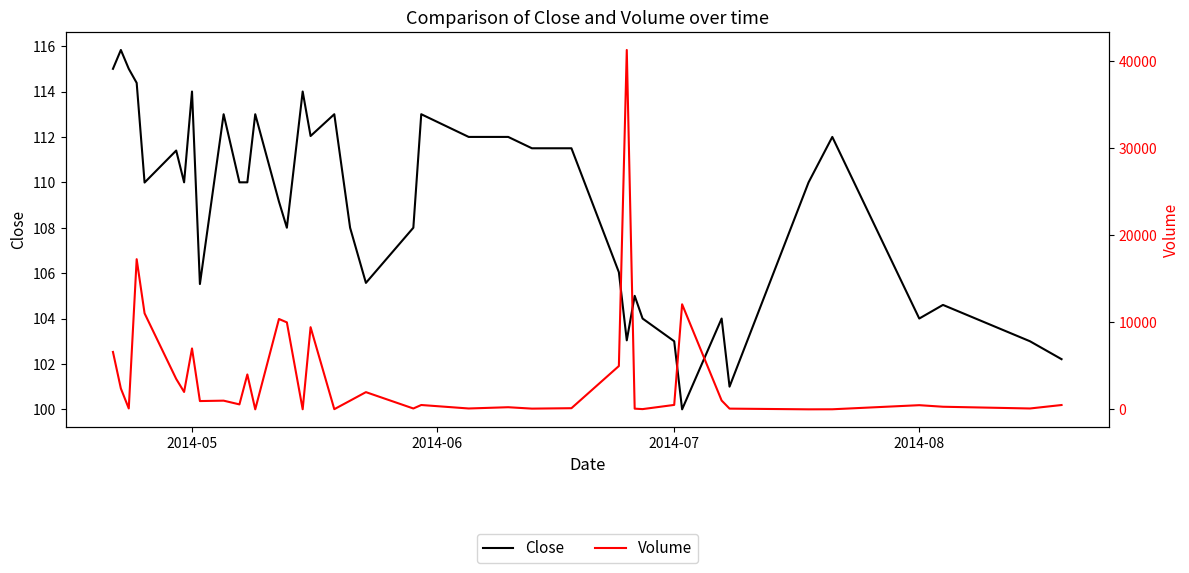

Reading left to right, list all the values displayed in this chart.

Close: 115.0	115.8	115.0	114.4	110.0	111.4	110.0	114.0	105.5	113.0	110.0	110.0	113.0	109.2	108.0	114.0	112.0	113.0	108.0	105.6	108.0	113.0	112.0	112.0	111.5	111.5	106.0	103.0	105.0	104.0	103.0	100.0	104.0	101.0	110.0	112.0	104.0	104.6	103.0	102.2
Volume: 6600.0	2400.0	103.0	17265.0	11039.0	3500.0	2000.0	7001.0	954.0	1000.0	570.0	4012.0	1.0	10390.0	10000.0	10.0	9449.0	20.0	997.0	1980.0	100.0	500.0	100.0	245.0	84.0	133.0	4980.0	41320.0	80.0	28.0	510.0	12080.0	1016.0	84.0	2.0	9.0	480.0	300.0	100.0	498.0